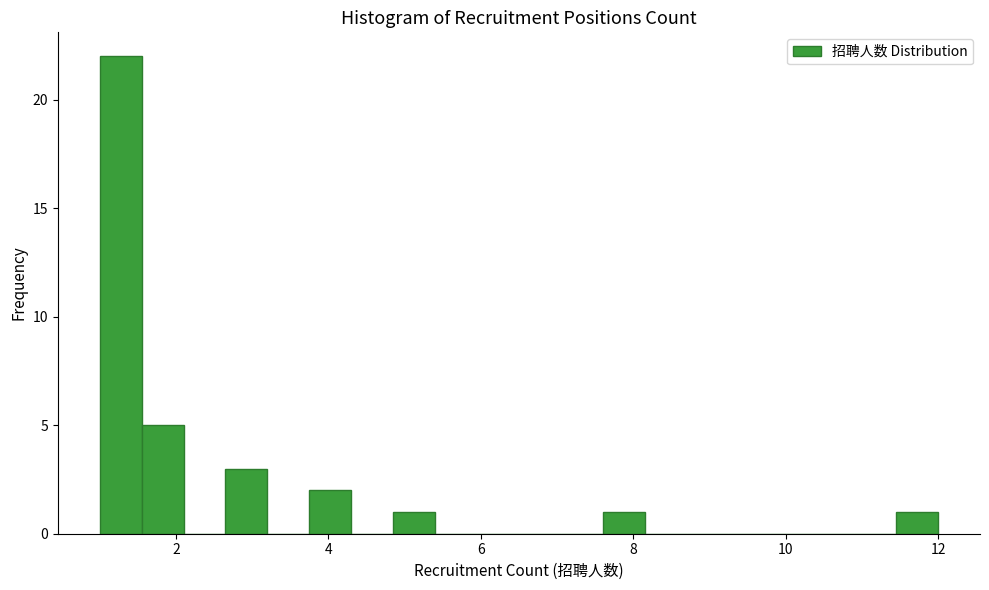

Read against the x-axis, roughly where is the centre of the tallest bar?

1.2